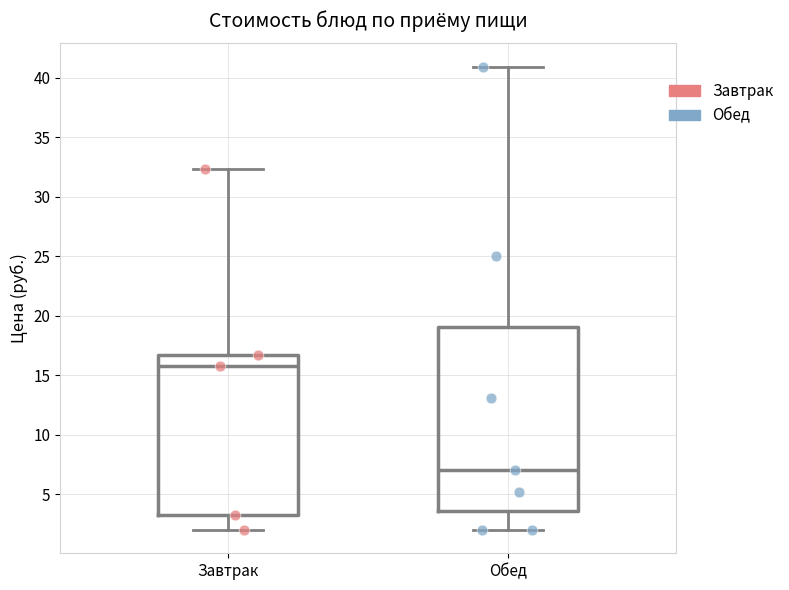

Which box has the lowest median line?

Обед